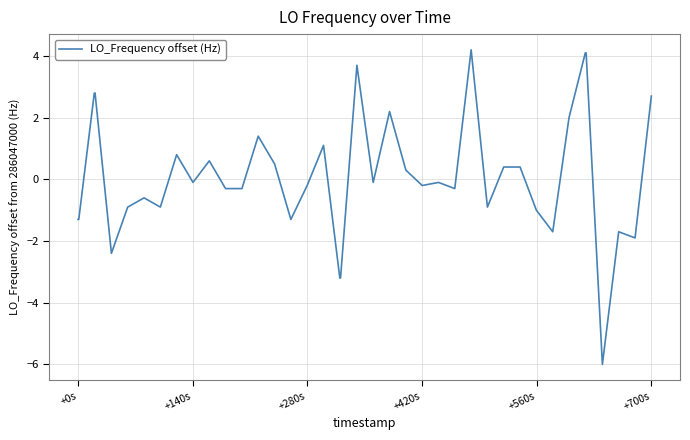

What is the greatest value displayed?

4.2